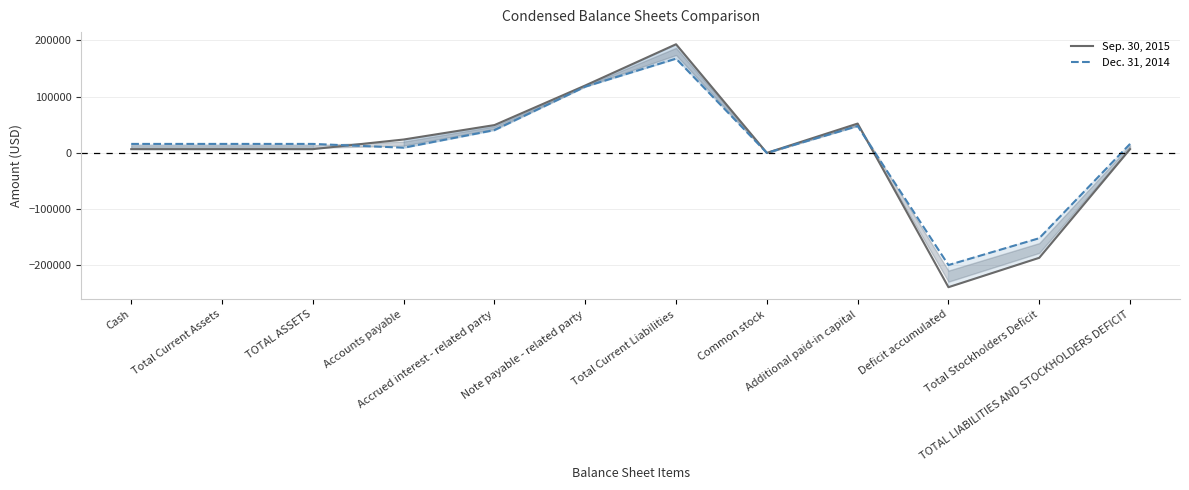

Is the value of Sep. 30, 2015 at Common stock greater than the value of Dec. 31, 2014 at Common stock?

No